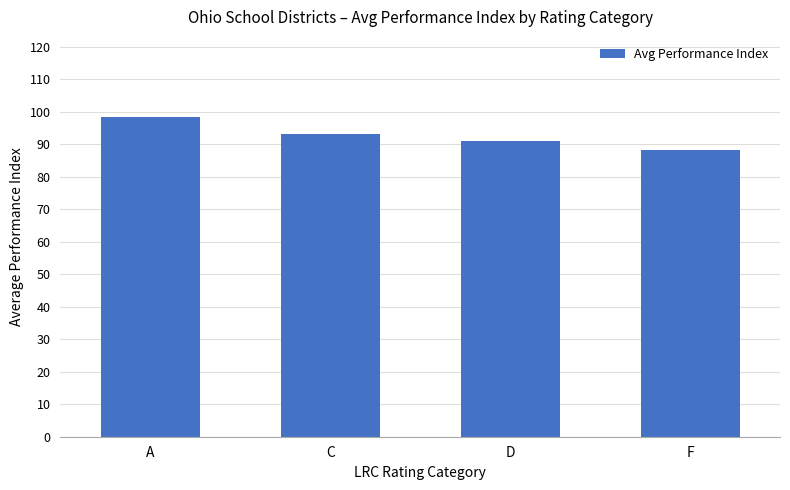

Rank the categories by value from highest to lowest.

A, C, D, F